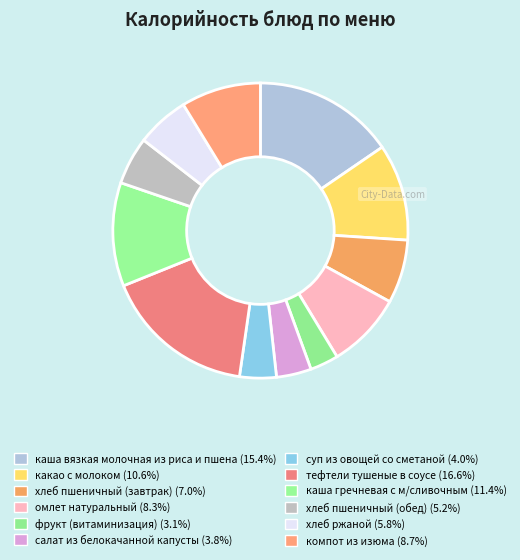

What is the smallest slice in the pie chart?

фрукт (витаминизация)